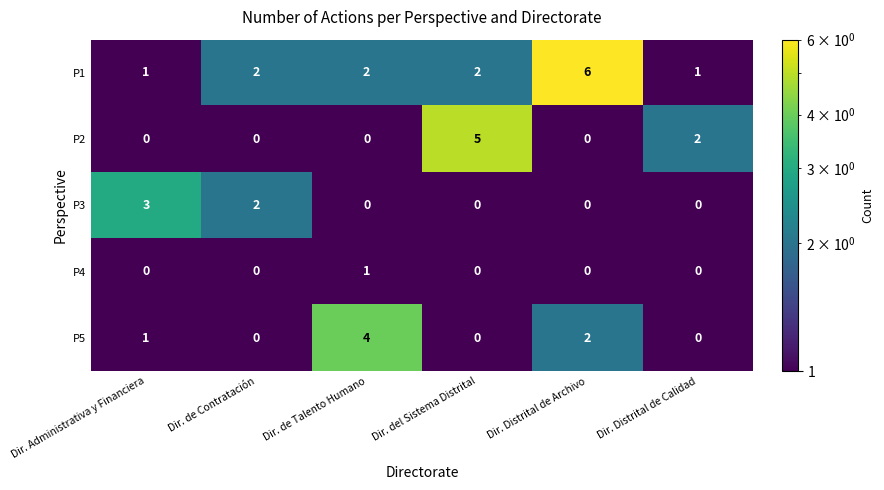

The value of P5 at Dir. de Talento Humano is 4. True or false?

True